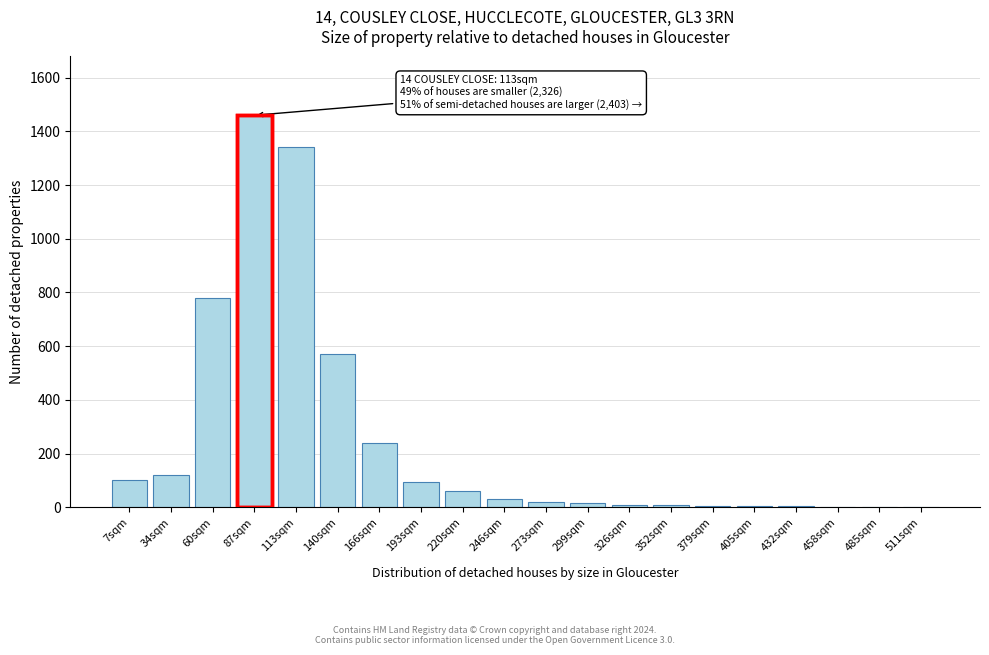

What is the approximate value at 140sqm?

570